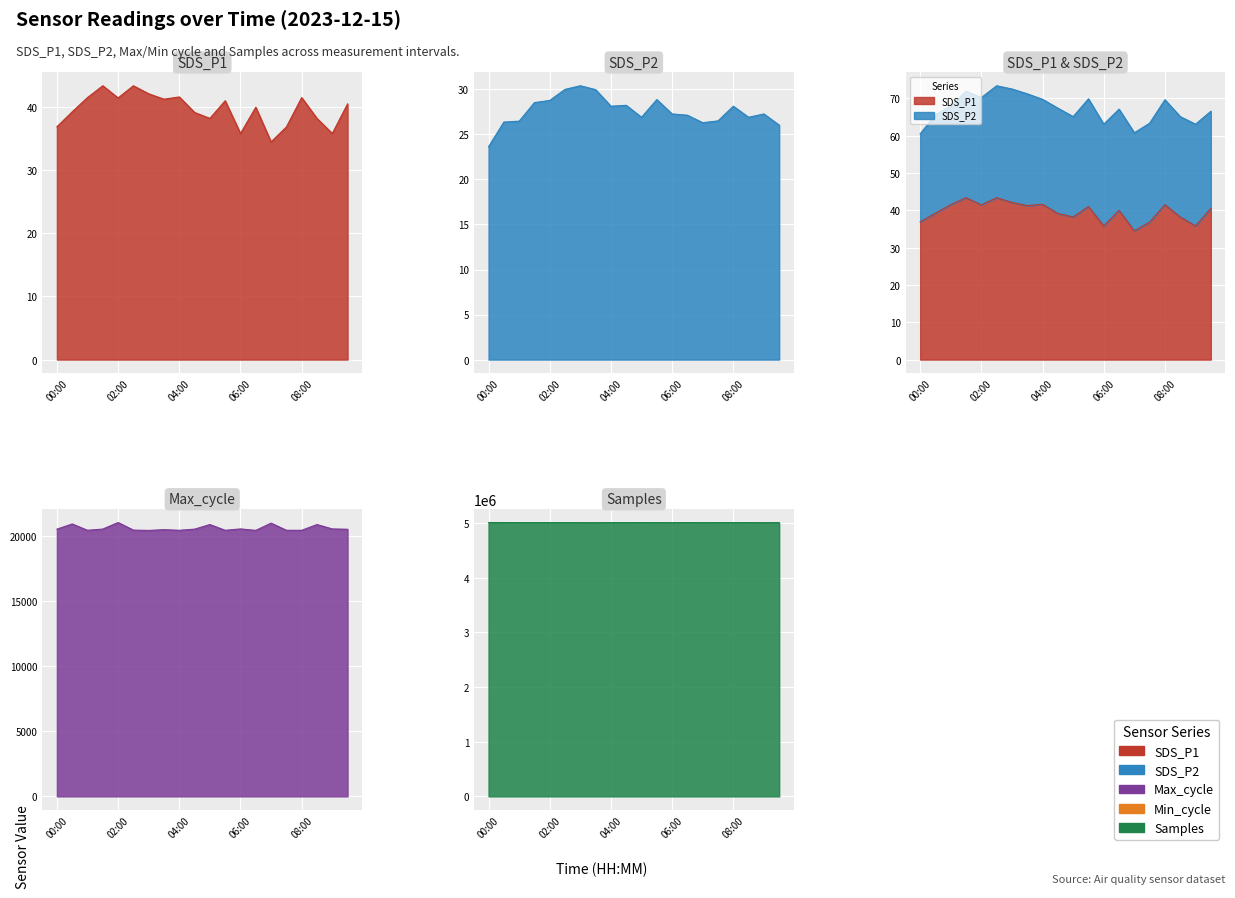

Which series changed the most between 06:00 and 09:00?

SDS_P1